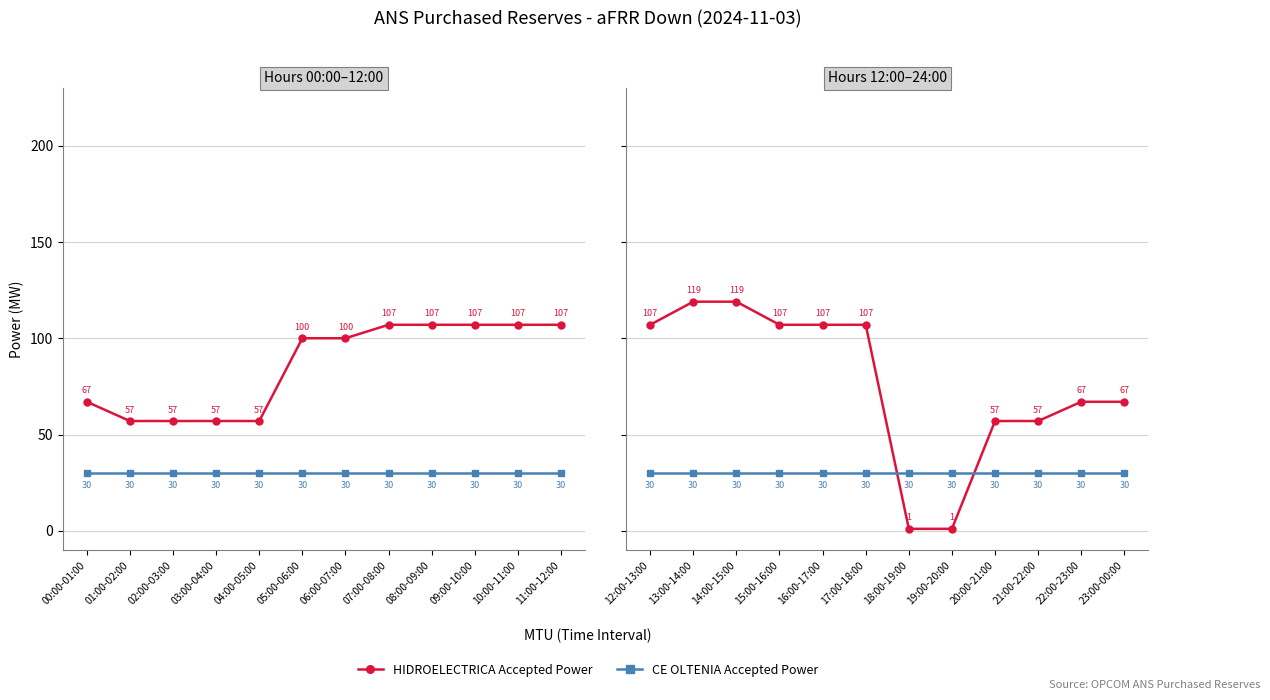

What is the value of the CE OLTENIA Accepted Power point at the 1st from the left?

30